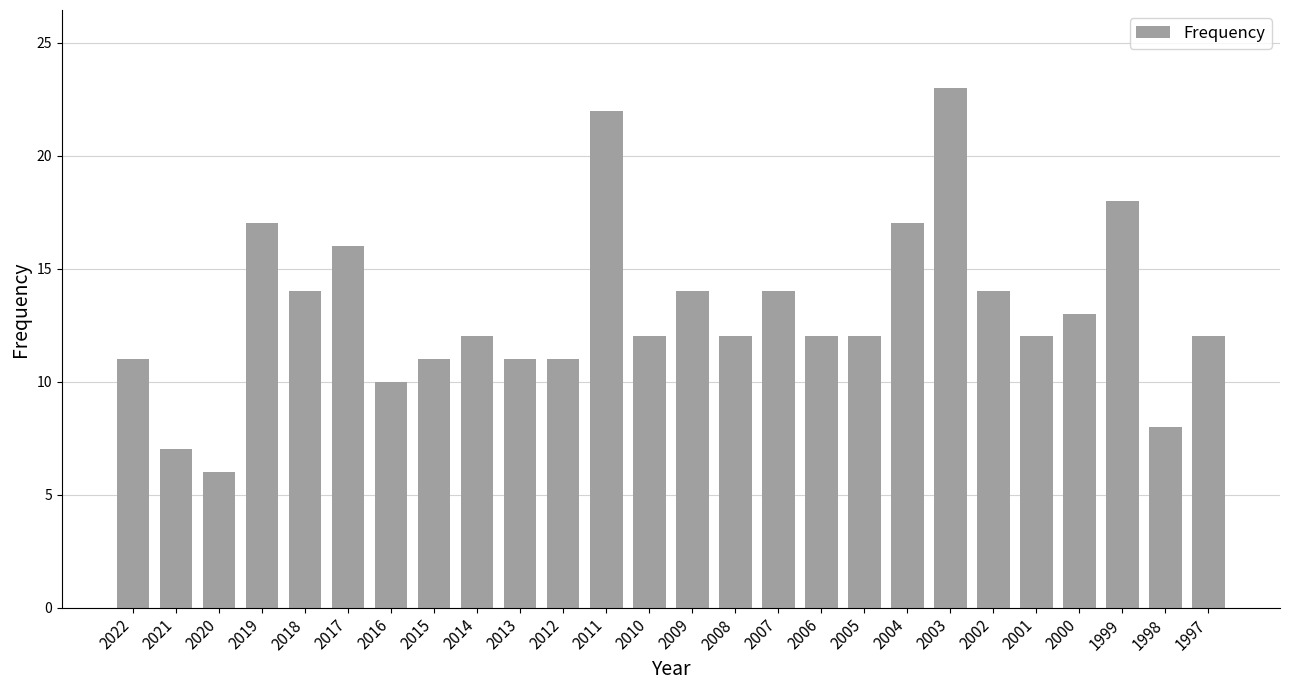

Read the value at 2003.

23